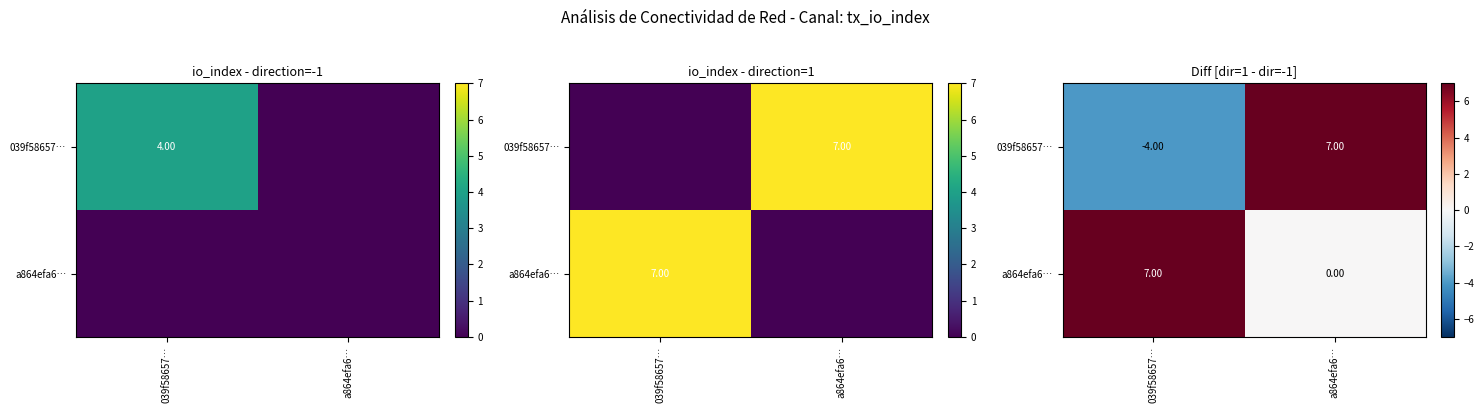

Rank the series by their maximum value, from highest to lowest.

039f58657…, a864efa6…